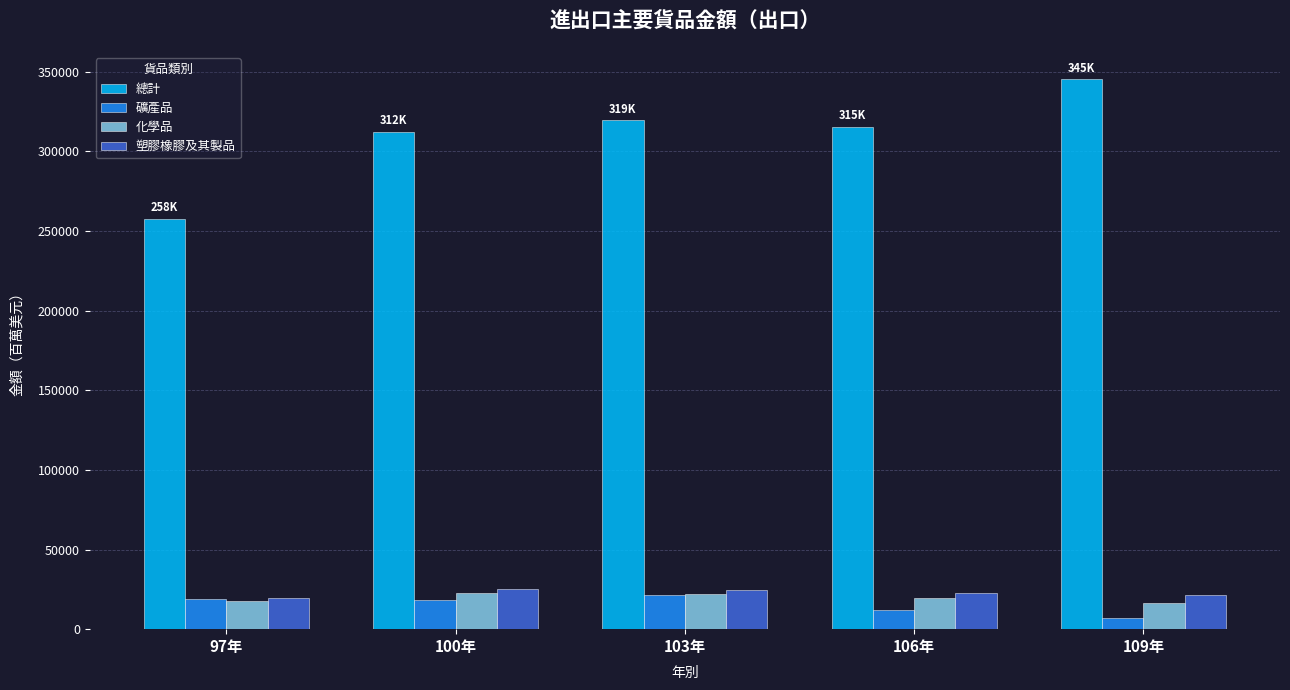

Where does the 塑膠橡膠及其製品 series first go above 22974?

100年